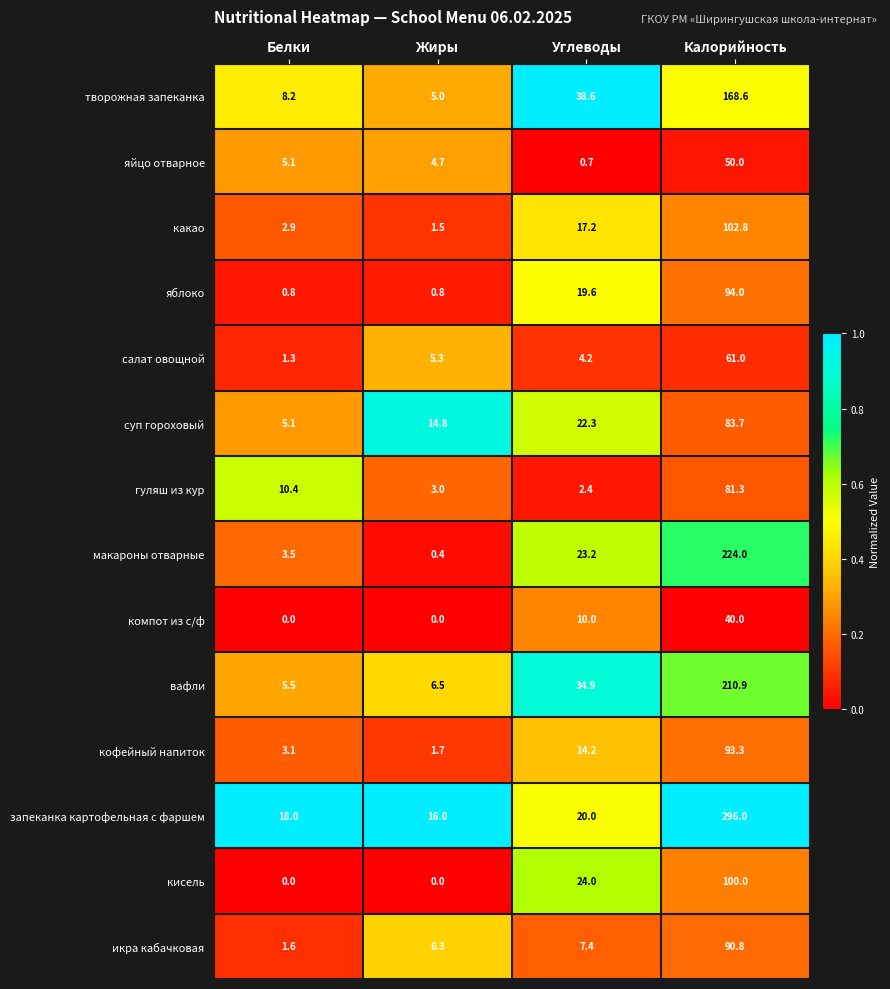

True or false: суп гороховый has a value of 83.7 at Калорийность.

True